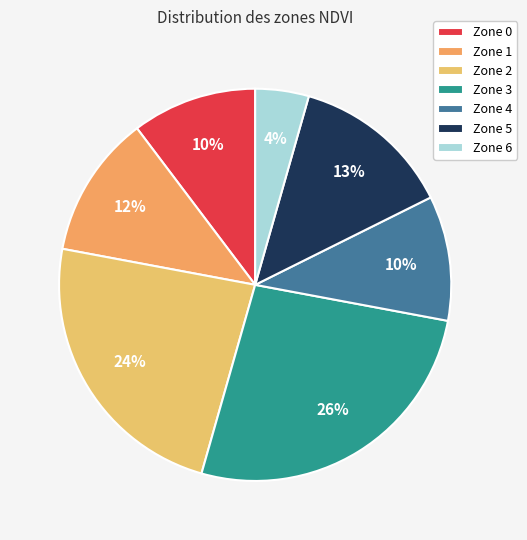

True or false: Zone 1 accounts for 1% of the total.

False